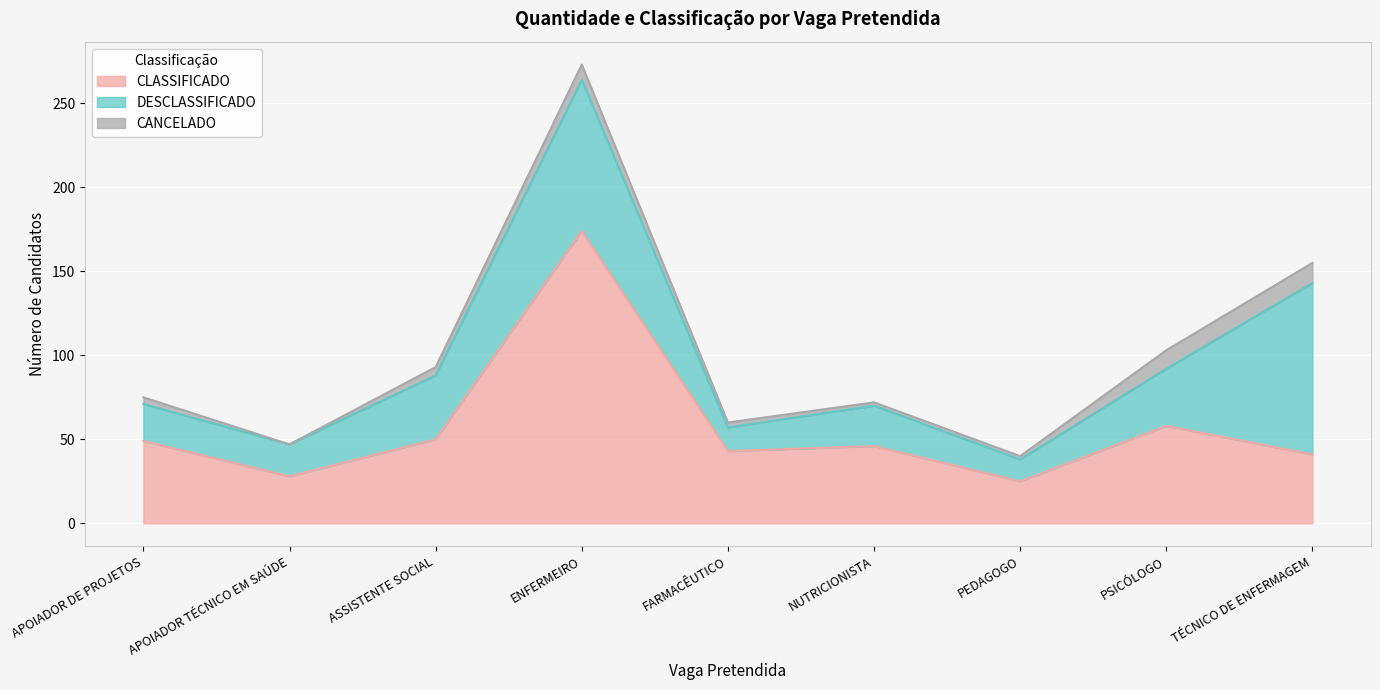

Which series has the largest total across all categories?

CLASSIFICADO